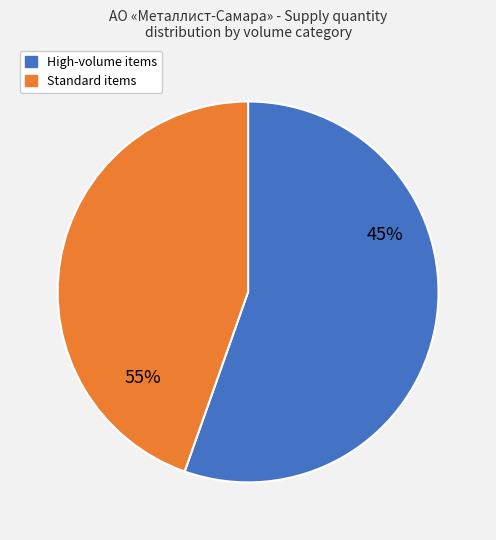

Is it true that CNMG160612-NRS WSM20 is 15% of the pie?

False